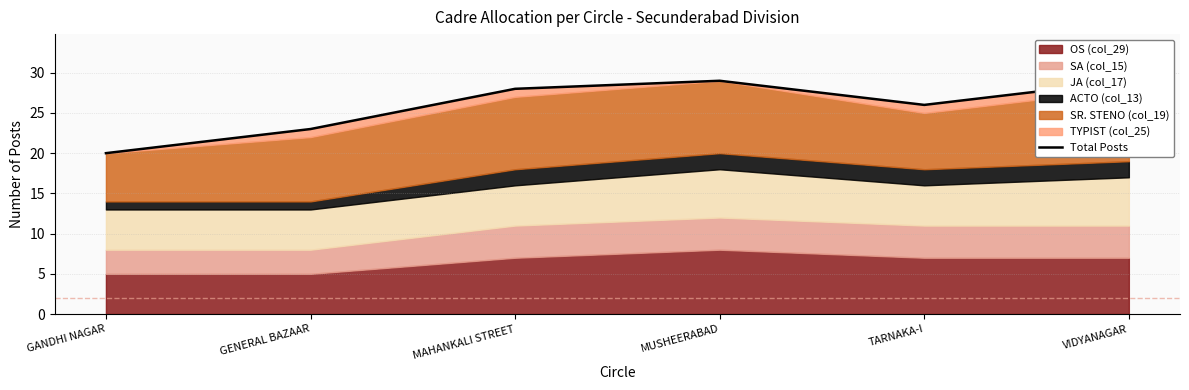

What is the smallest value displayed?

20